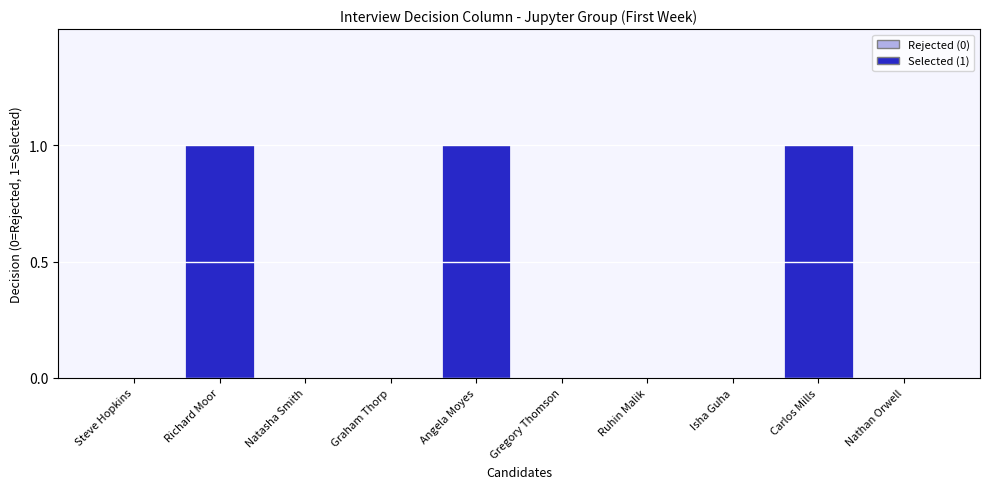

Reading left to right, what are all the values shown in this chart?

Steve Hopkins=0	Richard Moor=1	Natasha Smith=0	Graham Thorp=0	Angela Moyes=1	Gregory Thomson=0	Ruhin Malik=0	Isha Guha=0	Carlos Mills=1	Nathan Orwell=0